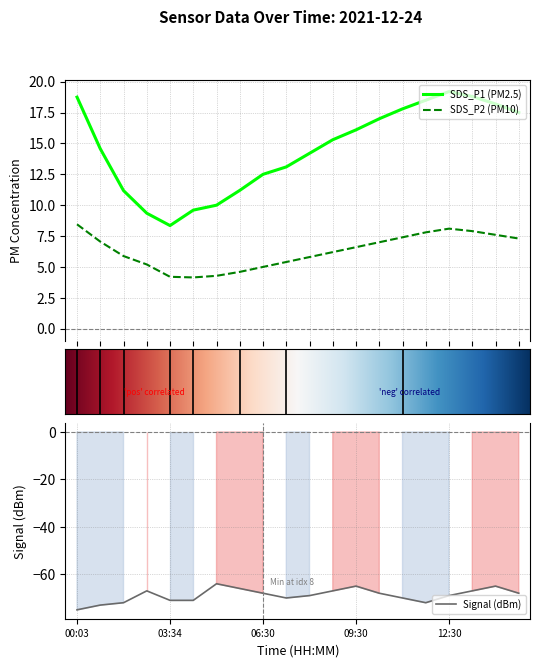

True or false: SDS_P1 (PM2.5) and SDS_P2 (PM10) intersect in this chart.

False